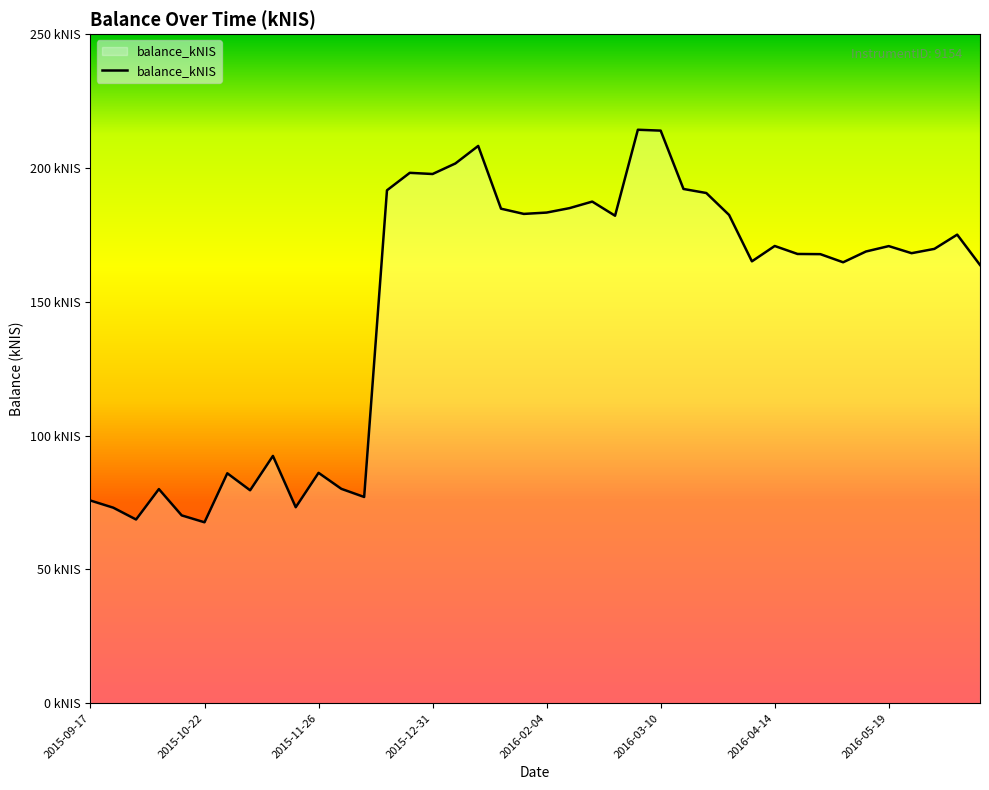

Does the chart have visible grid lines?

No